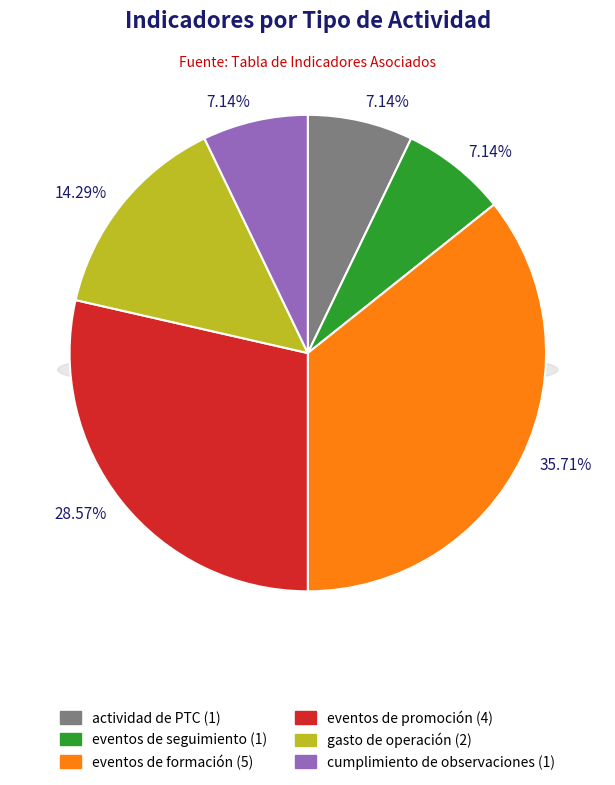

The actividad de PTC slice represents 16% of the pie. True or false?

False